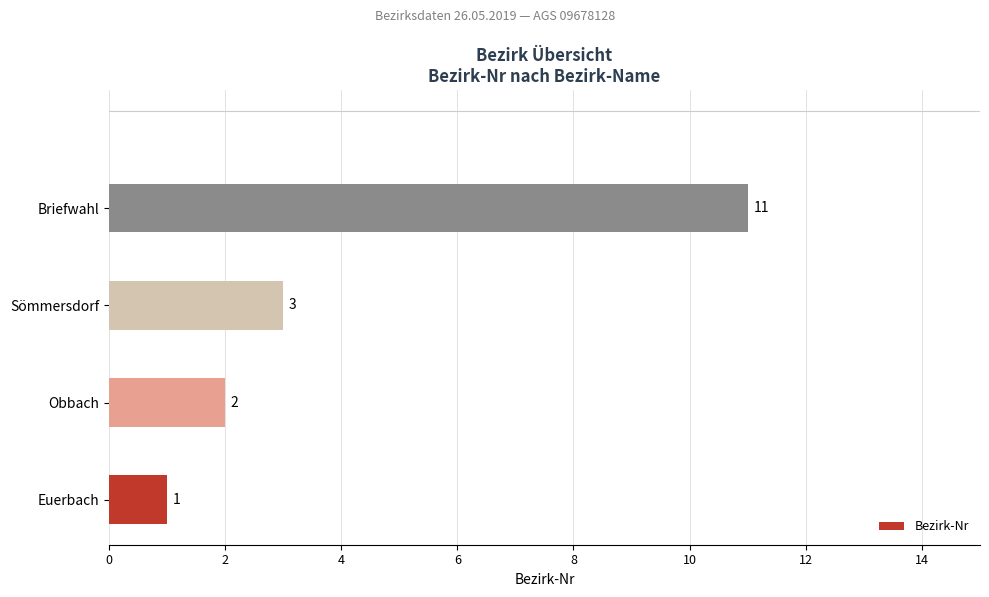

What is the minimum value shown in the chart?

1